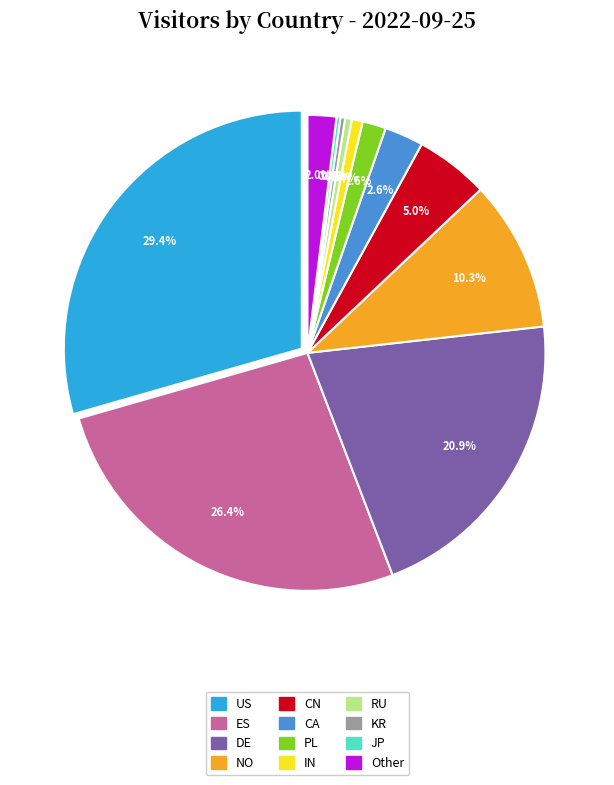

To the nearest percent, what is the average slice percentage?

8%